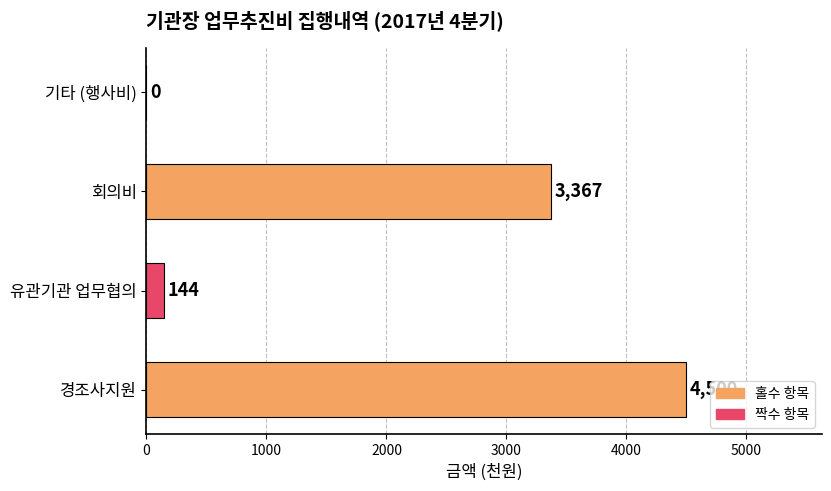

Is it true that the value at 기타 (행사비) is 0?

True